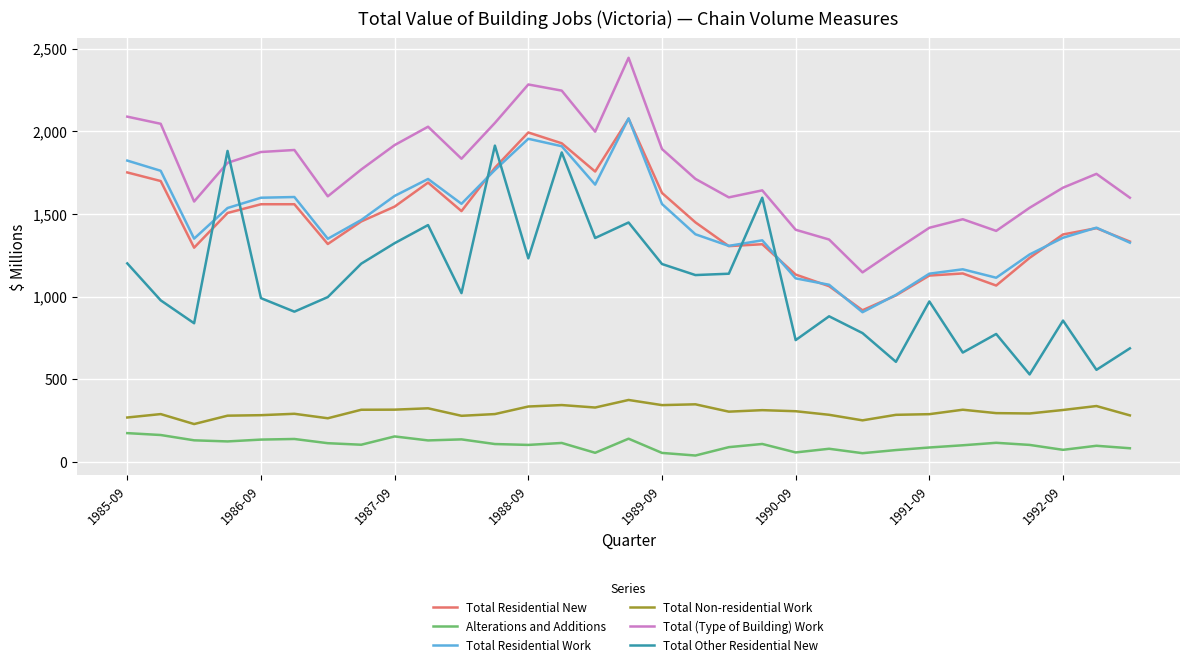

How many values in the Total Residential New series are below 1448?

15